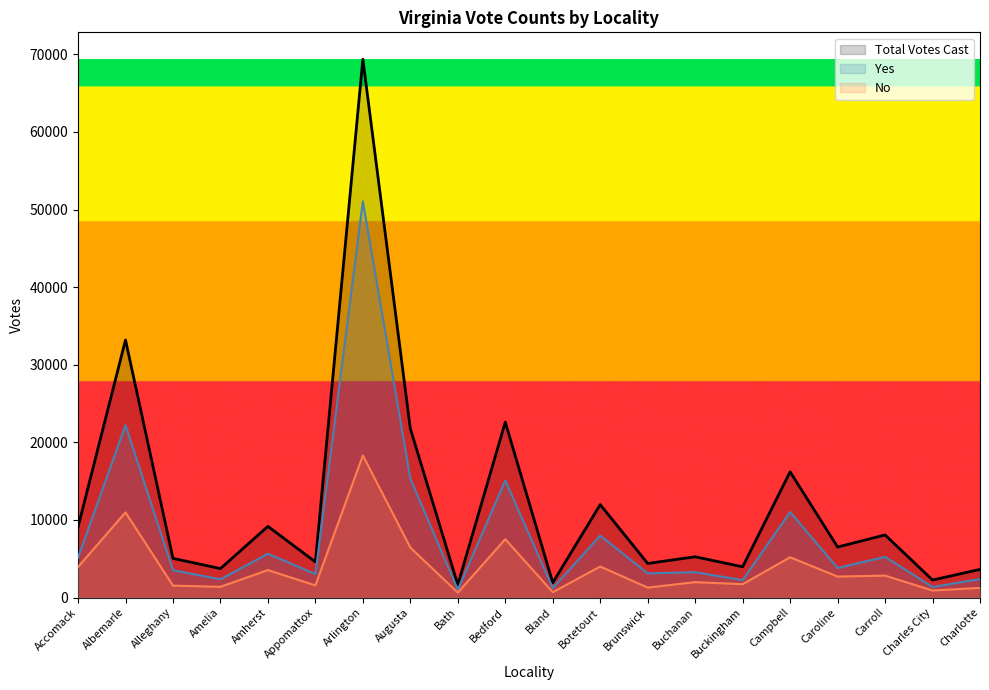

What is the highest value of the Total Votes Cast series?

69364